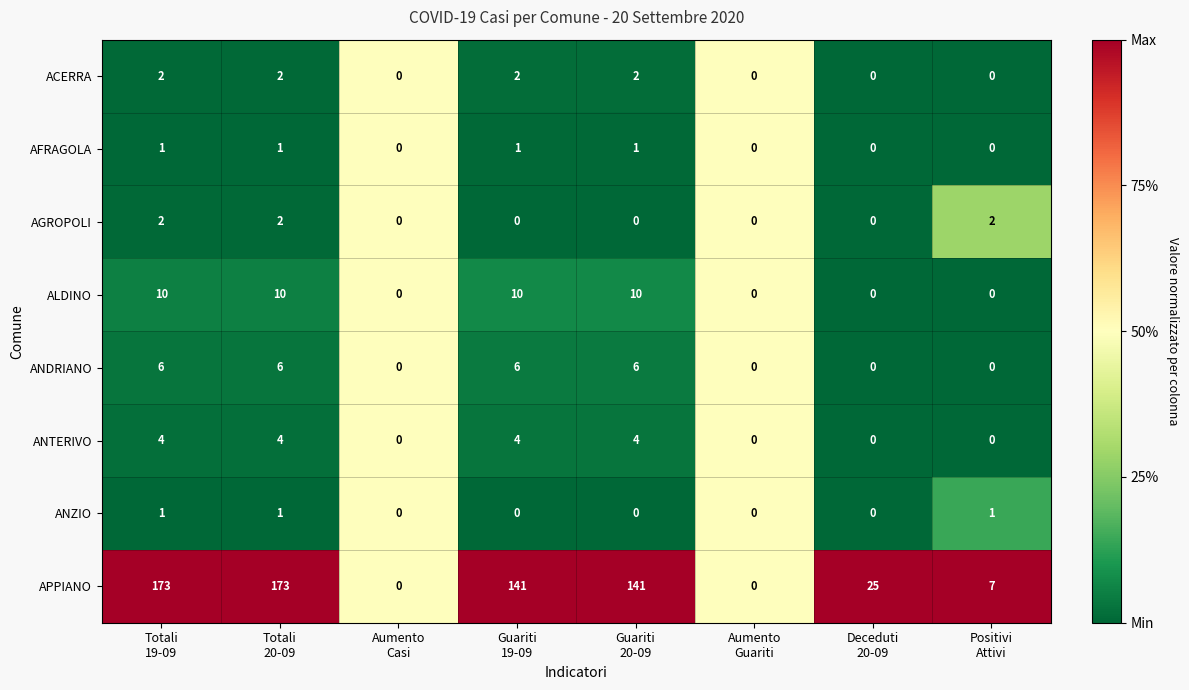

What is the maximum value shown in the chart?

173